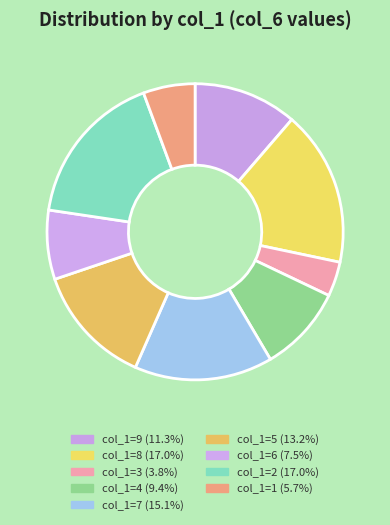

Which category has the biggest portion of the pie?

8